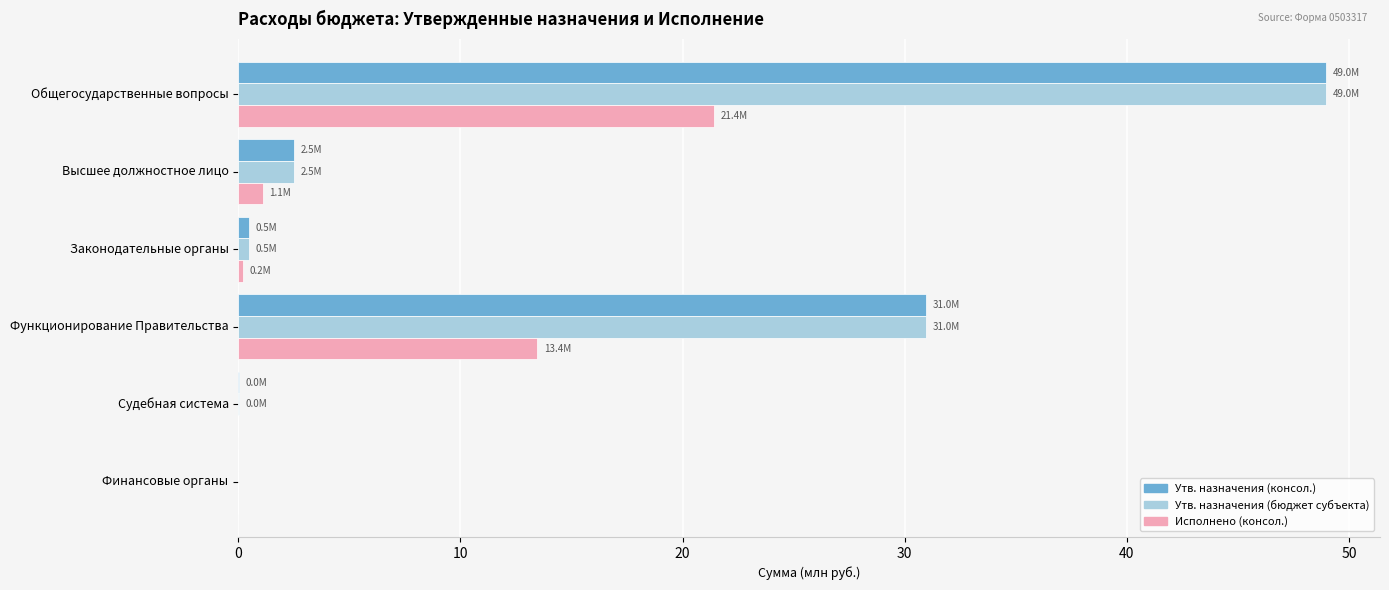

What is the greatest value displayed?

49.0